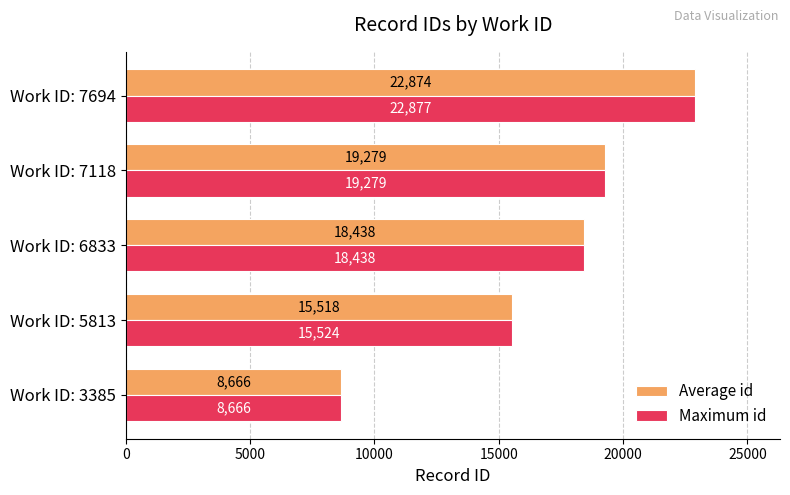

What is the sum of all Average id values?

84775.8